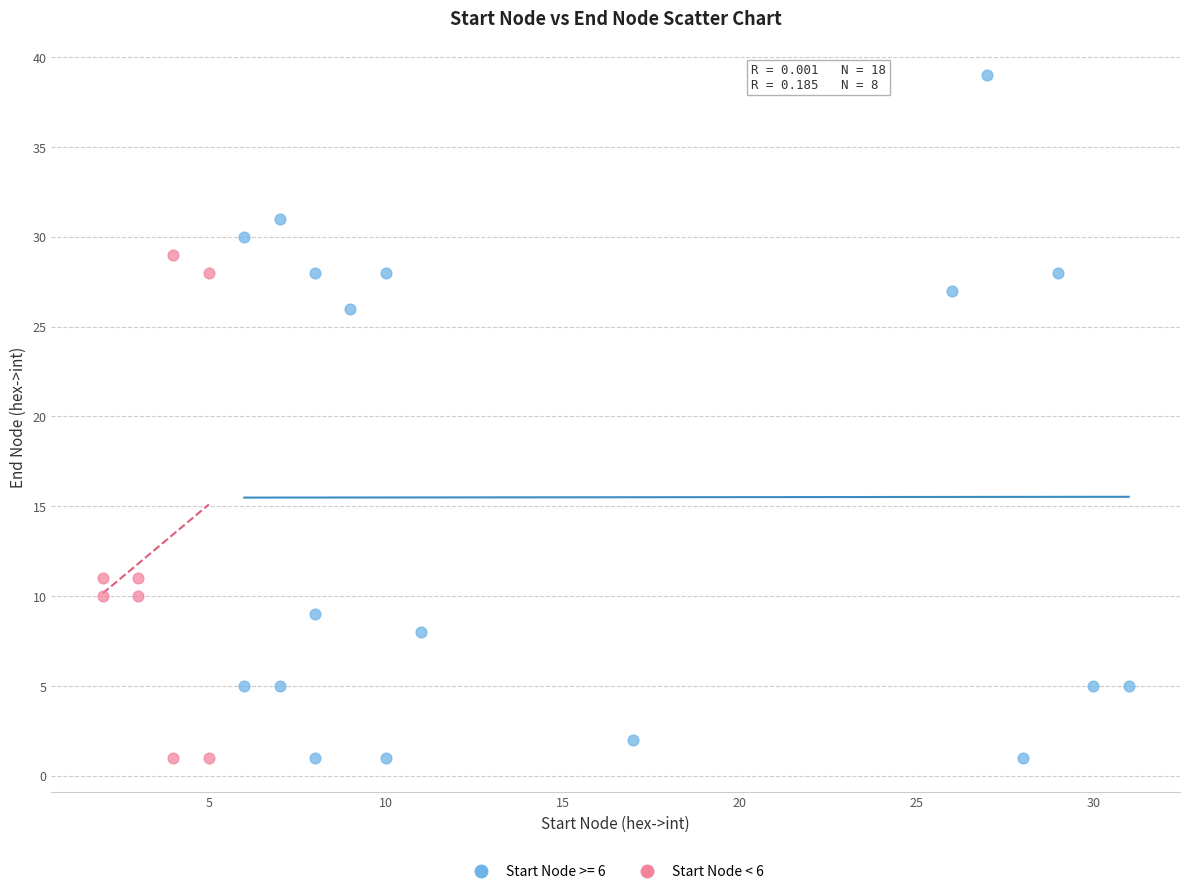

Which series has the largest Y range (max minus min)?

Start Node >= 6